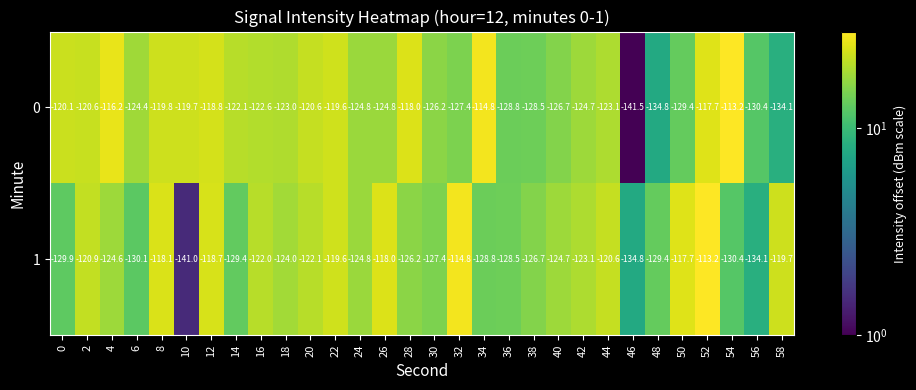

Rank the series by their average value, from highest to lowest.

0, 1